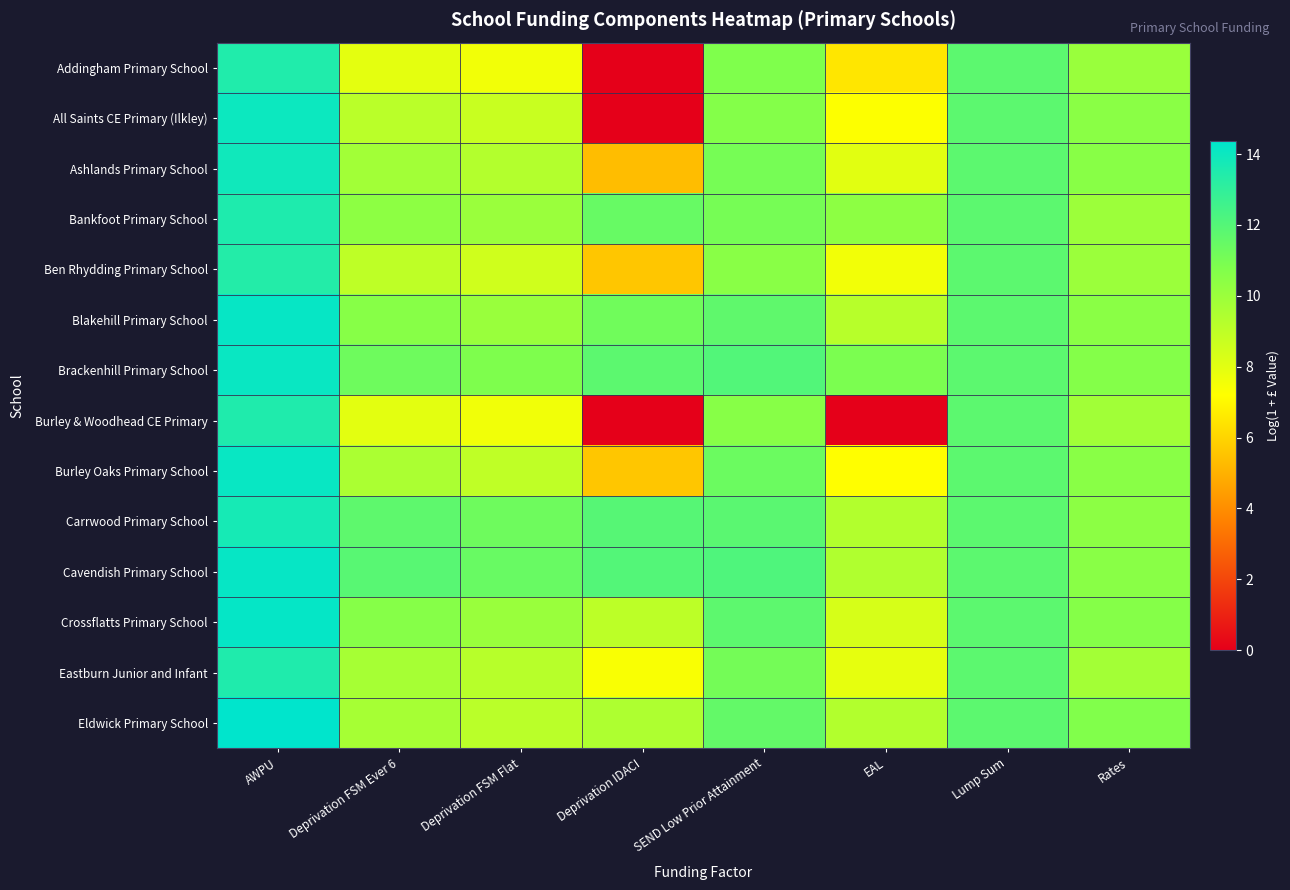

Reading left to right, transcribe all the data shown in this chart.

Addingham Primary School: AWPU=13.4	Deprivation FSM Ever 6=7.9	Deprivation FSM Flat=7.5	Deprivation IDACI=0.0	SEND Low Prior Attainment=10.8	EAL=6.5	Lump Sum=11.8	Rates=10.1
All Saints CE Primary (Ilkley): AWPU=14.0	Deprivation FSM Ever 6=9.1	Deprivation FSM Flat=8.7	Deprivation IDACI=0.0	SEND Low Prior Attainment=10.6	EAL=7.2	Lump Sum=11.8	Rates=10.5
Ashlands Primary School: AWPU=13.9	Deprivation FSM Ever 6=9.8	Deprivation FSM Flat=9.3	Deprivation IDACI=5.4	SEND Low Prior Attainment=11.0	EAL=8.0	Lump Sum=11.8	Rates=10.5
Bankfoot Primary School: AWPU=13.5	Deprivation FSM Ever 6=10.4	Deprivation FSM Flat=10.0	Deprivation IDACI=11.4	SEND Low Prior Attainment=11.0	EAL=10.4	Lump Sum=11.8	Rates=10.0
Ben Rhydding Primary School: AWPU=13.4	Deprivation FSM Ever 6=9.0	Deprivation FSM Flat=8.5	Deprivation IDACI=5.6	SEND Low Prior Attainment=10.5	EAL=7.6	Lump Sum=11.8	Rates=10.0
Blakehill Primary School: AWPU=14.2	Deprivation FSM Ever 6=10.6	Deprivation FSM Flat=10.0	Deprivation IDACI=11.2	SEND Low Prior Attainment=11.7	EAL=9.2	Lump Sum=11.8	Rates=10.5
Brackenhill Primary School: AWPU=14.1	Deprivation FSM Ever 6=11.2	Deprivation FSM Flat=10.8	Deprivation IDACI=11.8	SEND Low Prior Attainment=12.0	EAL=10.9	Lump Sum=11.8	Rates=10.6
Burley & Woodhead CE Primary: AWPU=13.5	Deprivation FSM Ever 6=7.9	Deprivation FSM Flat=7.6	Deprivation IDACI=0.0	SEND Low Prior Attainment=10.6	EAL=0.0	Lump Sum=11.8	Rates=9.8
Burley Oaks Primary School: AWPU=14.1	Deprivation FSM Ever 6=9.5	Deprivation FSM Flat=9.0	Deprivation IDACI=5.6	SEND Low Prior Attainment=11.3	EAL=7.2	Lump Sum=11.8	Rates=10.5
Carrwood Primary School: AWPU=13.7	Deprivation FSM Ever 6=11.7	Deprivation FSM Flat=11.3	Deprivation IDACI=11.9	SEND Low Prior Attainment=11.8	EAL=9.3	Lump Sum=11.8	Rates=10.4
Cavendish Primary School: AWPU=14.2	Deprivation FSM Ever 6=11.9	Deprivation FSM Flat=11.4	Deprivation IDACI=12.0	SEND Low Prior Attainment=12.1	EAL=9.4	Lump Sum=11.8	Rates=10.5
Crossflatts Primary School: AWPU=14.2	Deprivation FSM Ever 6=10.6	Deprivation FSM Flat=10.0	Deprivation IDACI=9.0	SEND Low Prior Attainment=11.7	EAL=8.3	Lump Sum=11.8	Rates=10.6
Eastburn Junior and Infant: AWPU=13.5	Deprivation FSM Ever 6=9.7	Deprivation FSM Flat=9.2	Deprivation IDACI=7.3	SEND Low Prior Attainment=11.1	EAL=7.9	Lump Sum=11.8	Rates=9.8
Eldwick Primary School: AWPU=14.4	Deprivation FSM Ever 6=9.7	Deprivation FSM Flat=9.1	Deprivation IDACI=9.5	SEND Low Prior Attainment=11.6	EAL=9.3	Lump Sum=11.8	Rates=10.7